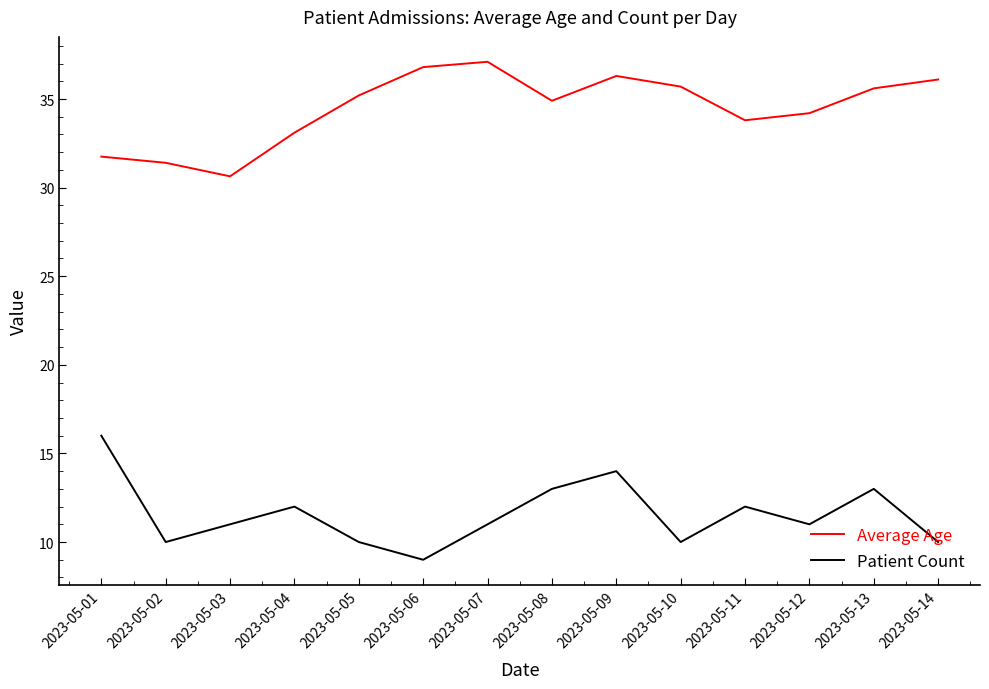

True or false: Average Age and Patient Count intersect in this chart.

False